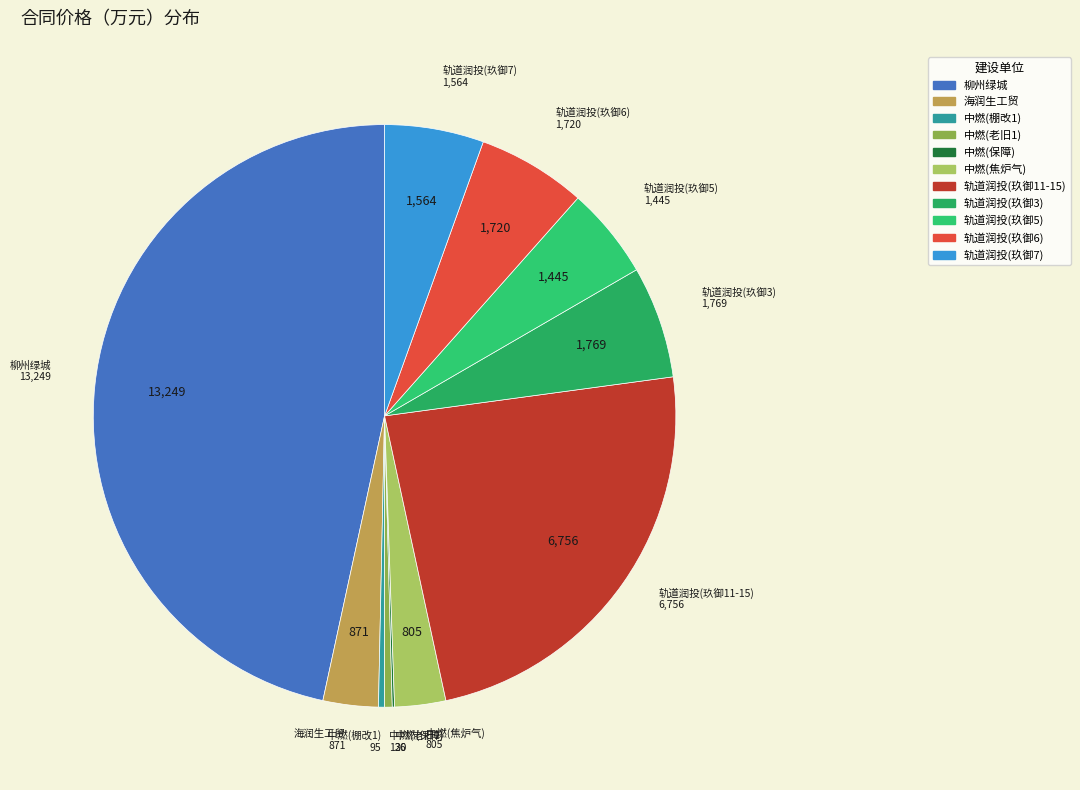

What is the largest slice in the pie chart?

柳州绿城房地产开发有限公司